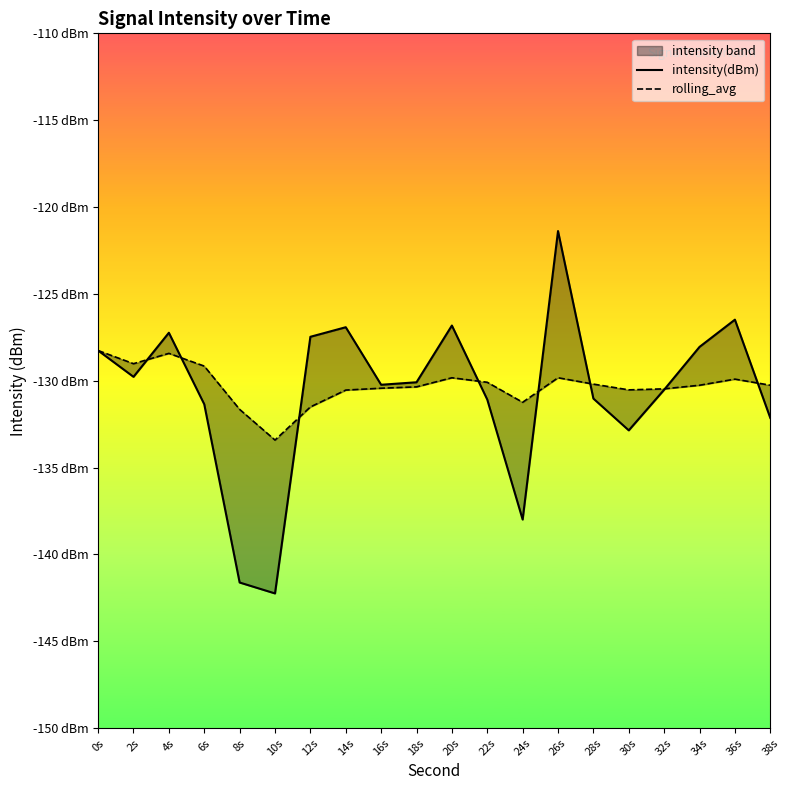

What is the maximum value for intensity(dBm)?

-121.4